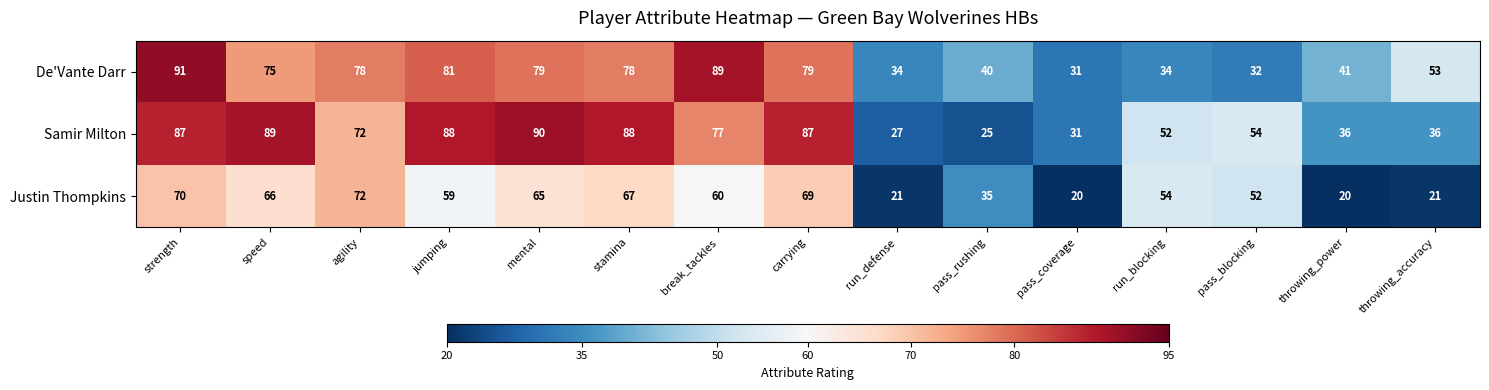

Rank the series by their maximum value, from highest to lowest.

De'Vante Darr, Samir Milton, Justin Thompkins